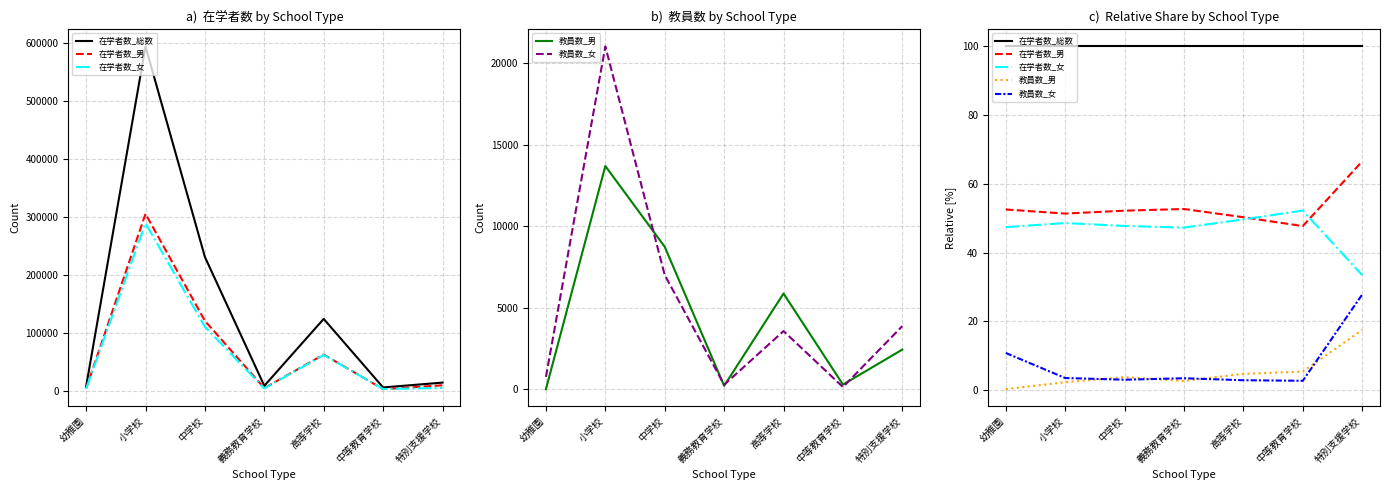

What is the label of the 4th point from the left?

義務教育学校